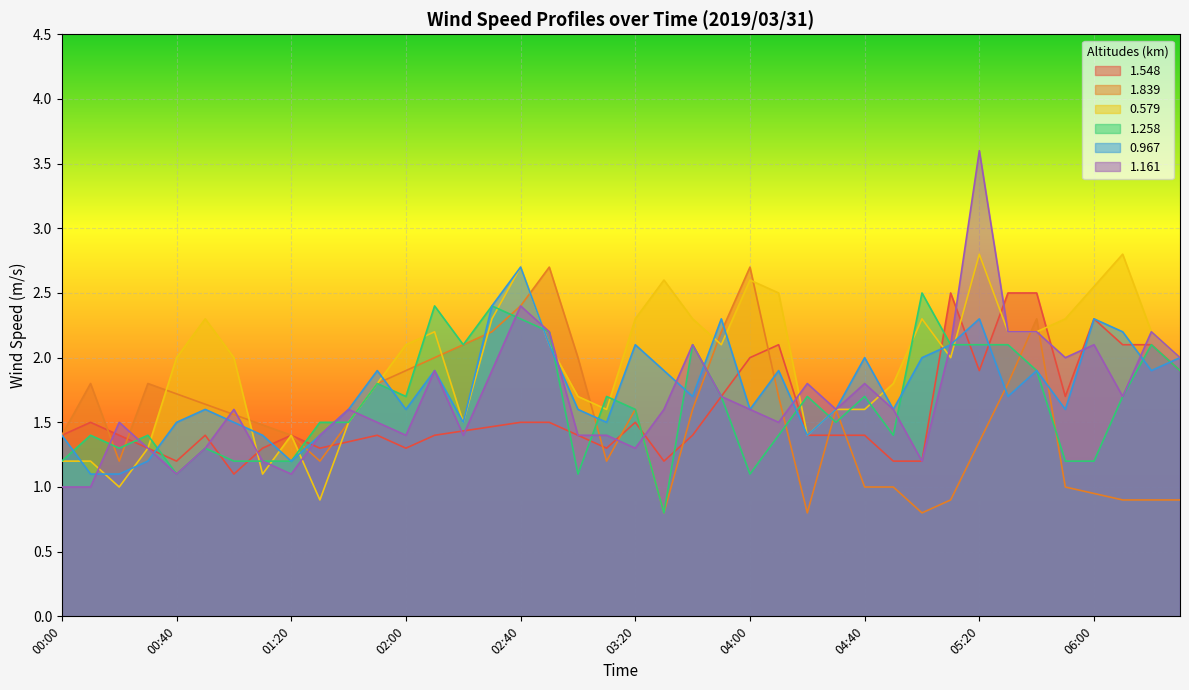

Read the 1.161 value at 00:10.

1.0